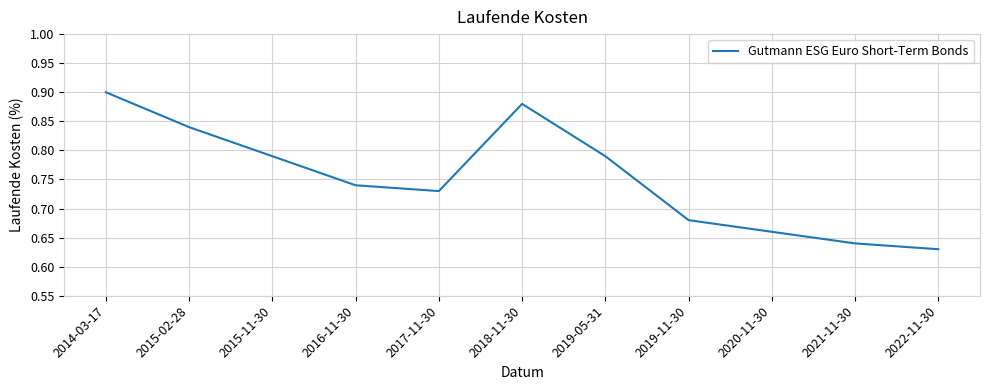

What is the difference between the maximum and minimum values?

0.3